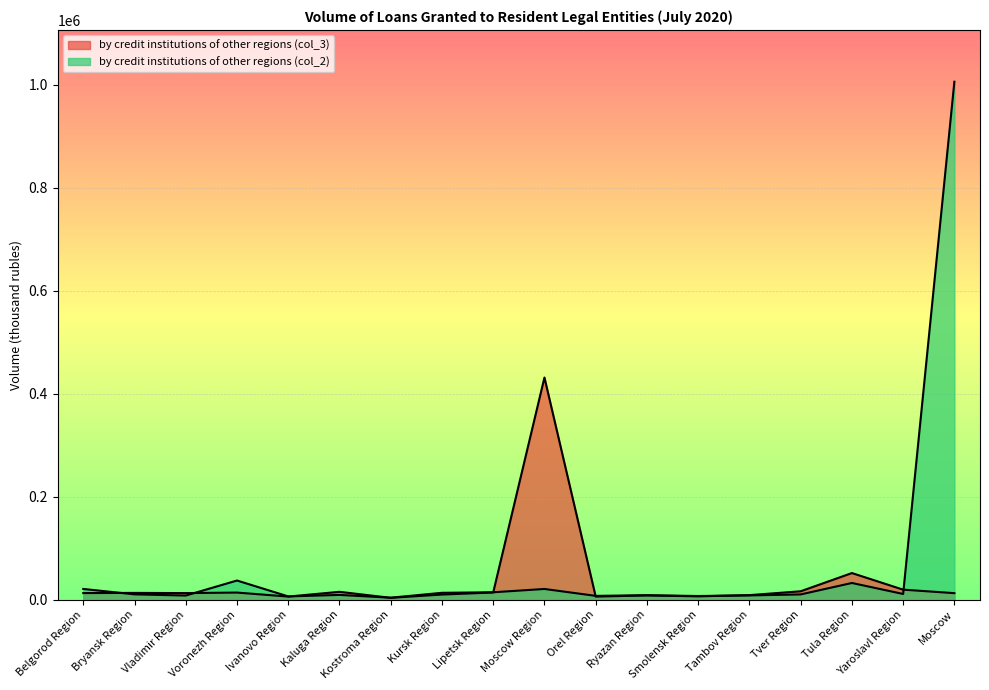

What is the minimum value for by credit institutions of other regions (col_3)?

3373